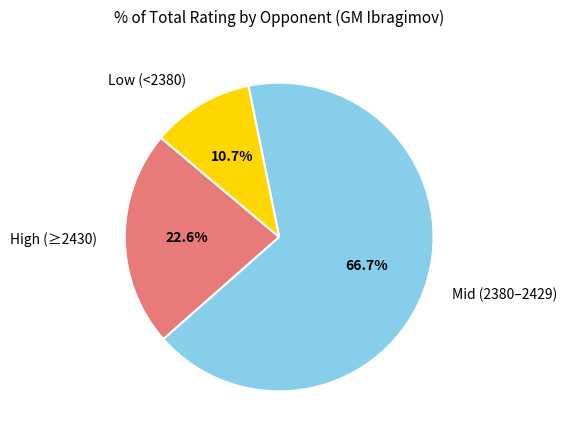

What percentage do High (≥2430) and Low (<2380) together represent?

33.3%